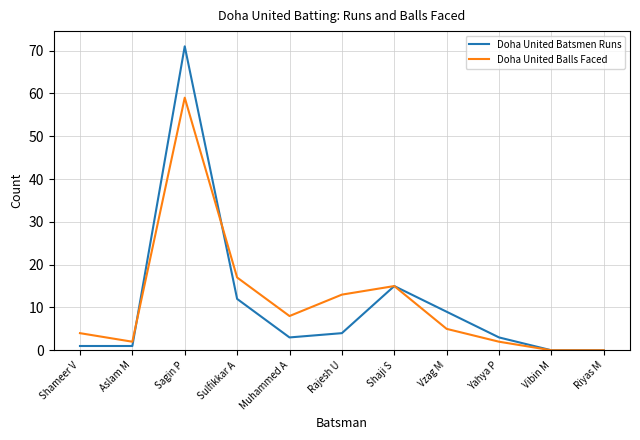

At which category does Doha United Batsmen Runs reach its first local peak?

Sagin P